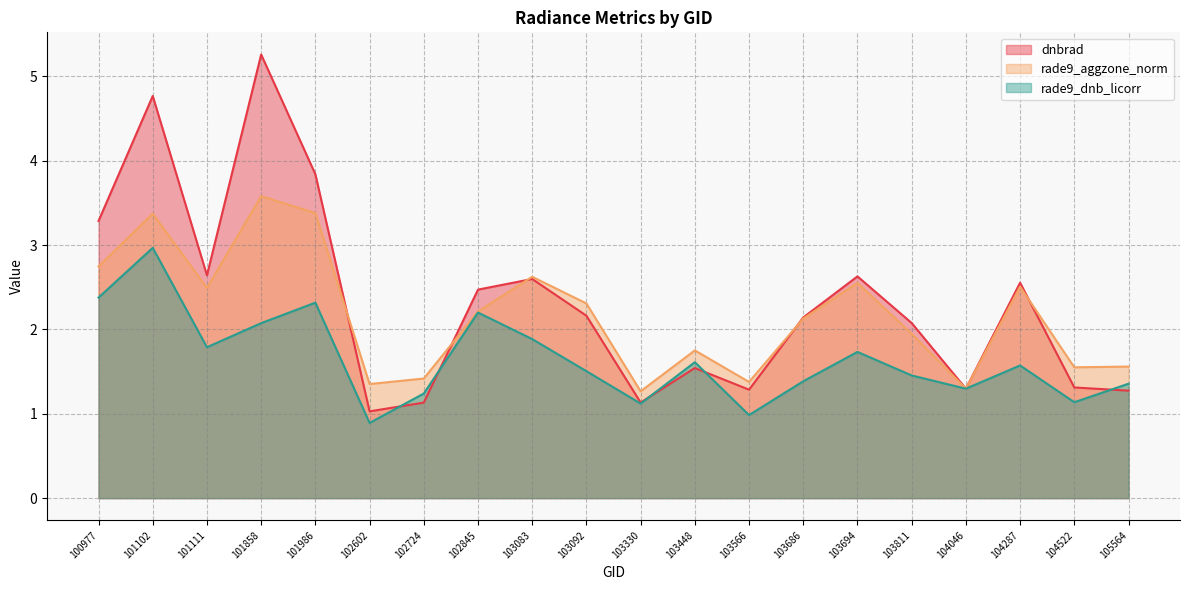

Where do dnbrad and rade9_aggzone_norm first cross each other?

101986 and 102602